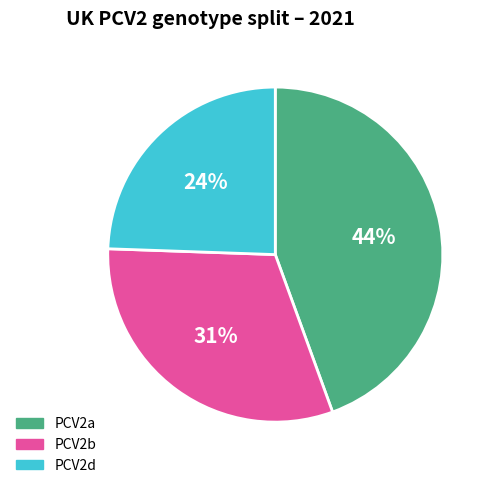

Do PCV2b and PCV2d together represent more than half of the pie?

Yes